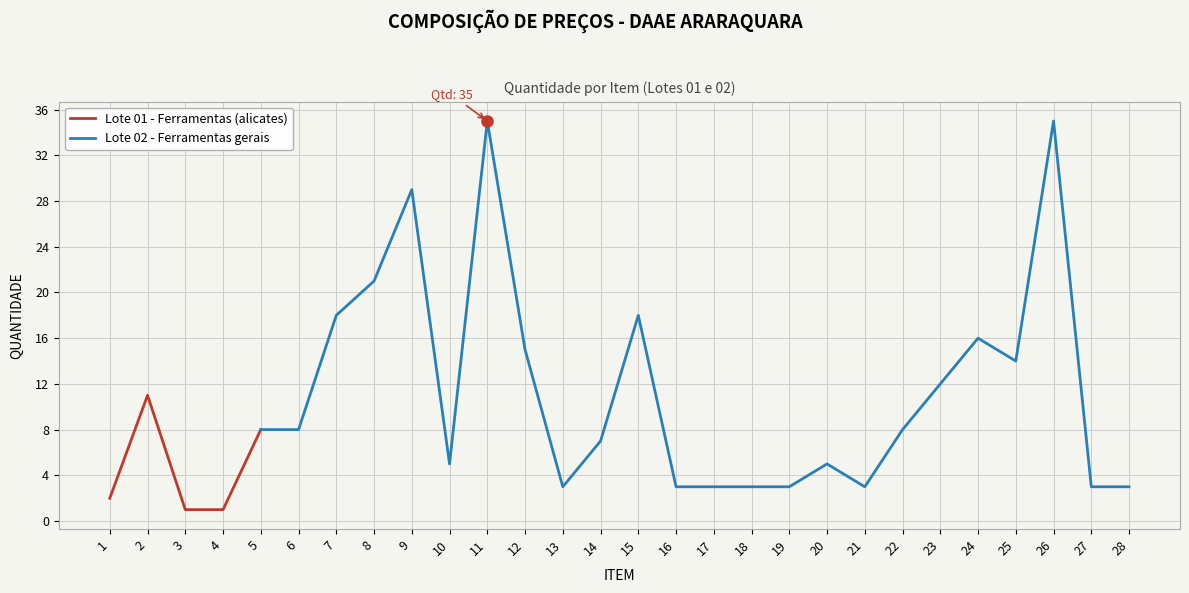

Where is the first local maximum?

2